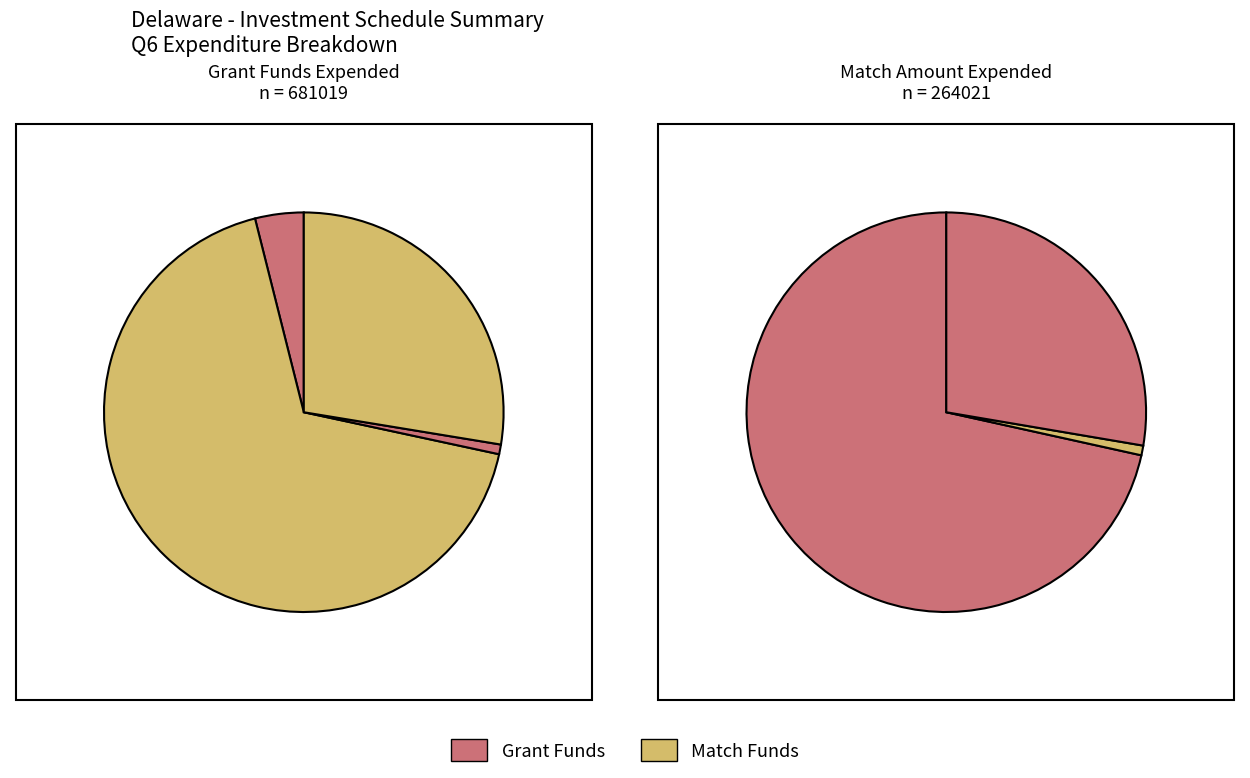

Combined, what portion of the pie is 4 and 5?

68.5%